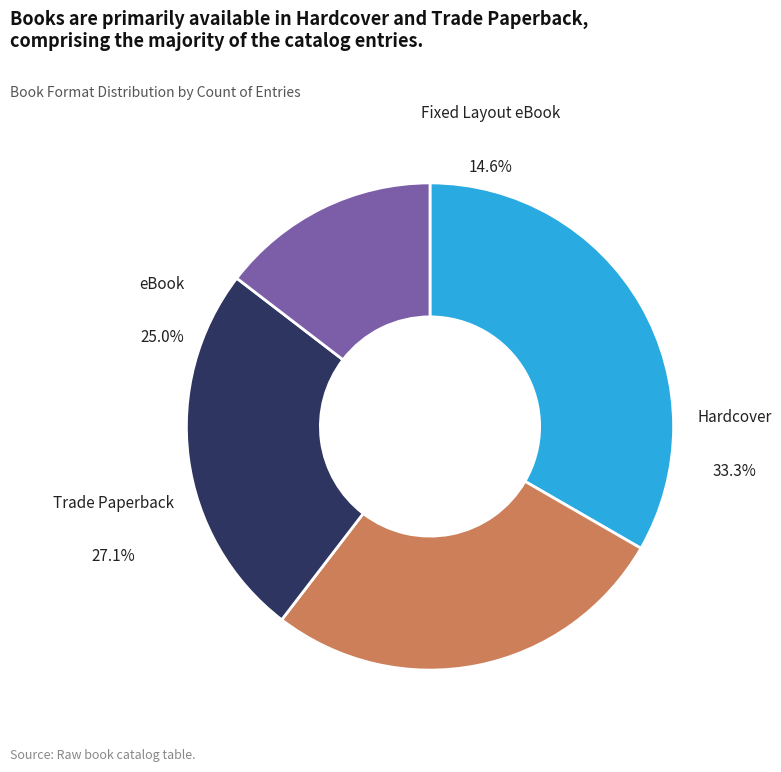

Is the sum of Hardcover and eBook greater than half?

Yes